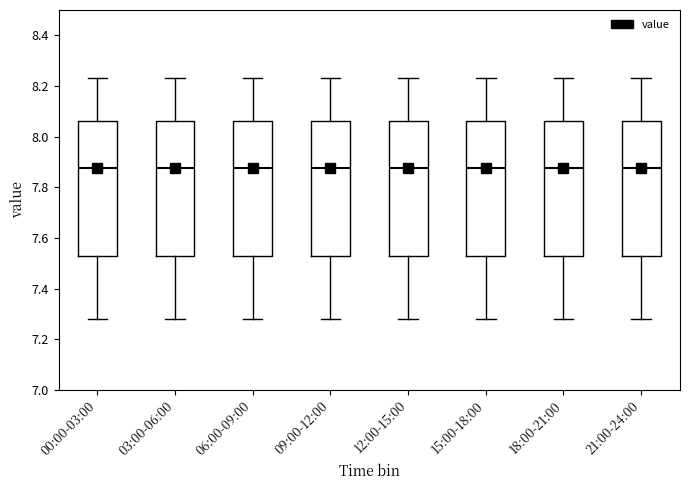

Where does the upper whisker of the box for 03:00-06:00 end on the y-axis? The values are not printed on the chart, so give them approximately, as read against the axis.

8.24